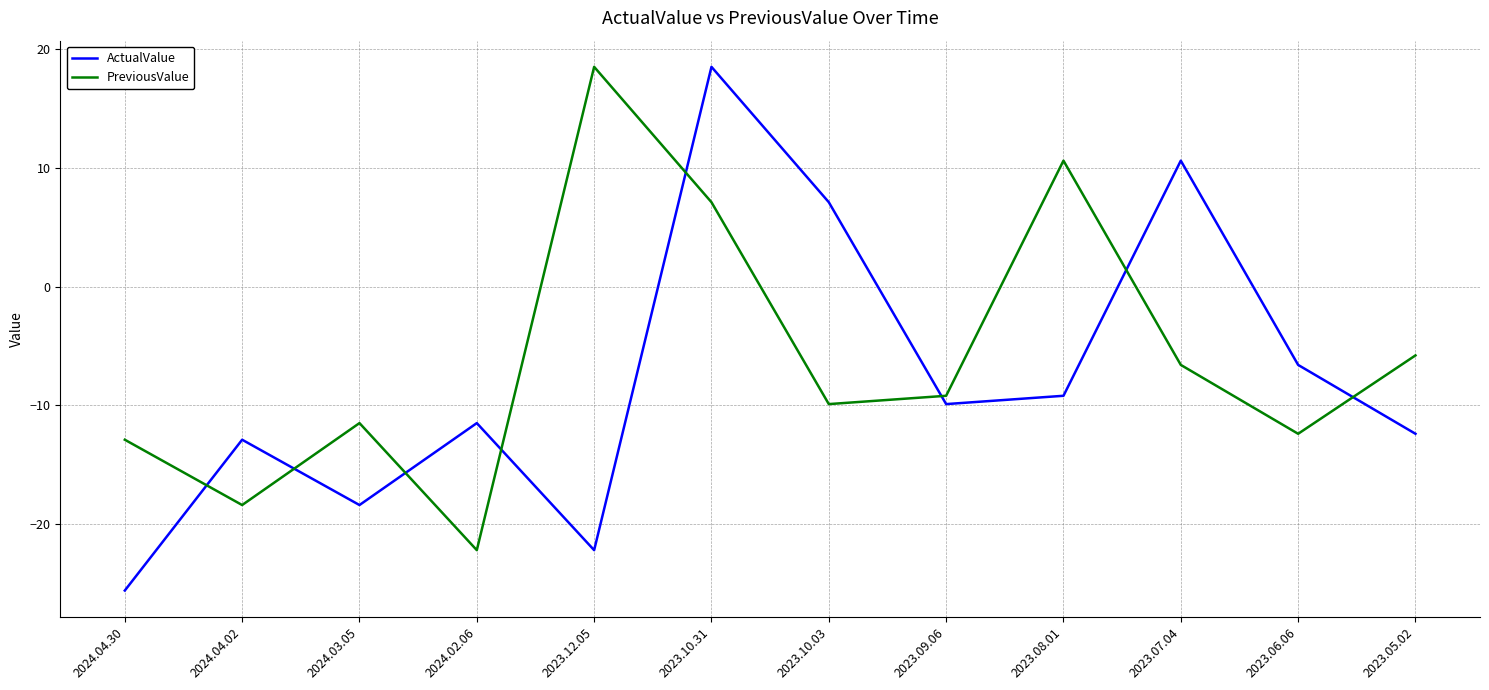

Between 2024.04.30 and 2023.05.02, which series saw the biggest shift?

ActualValue